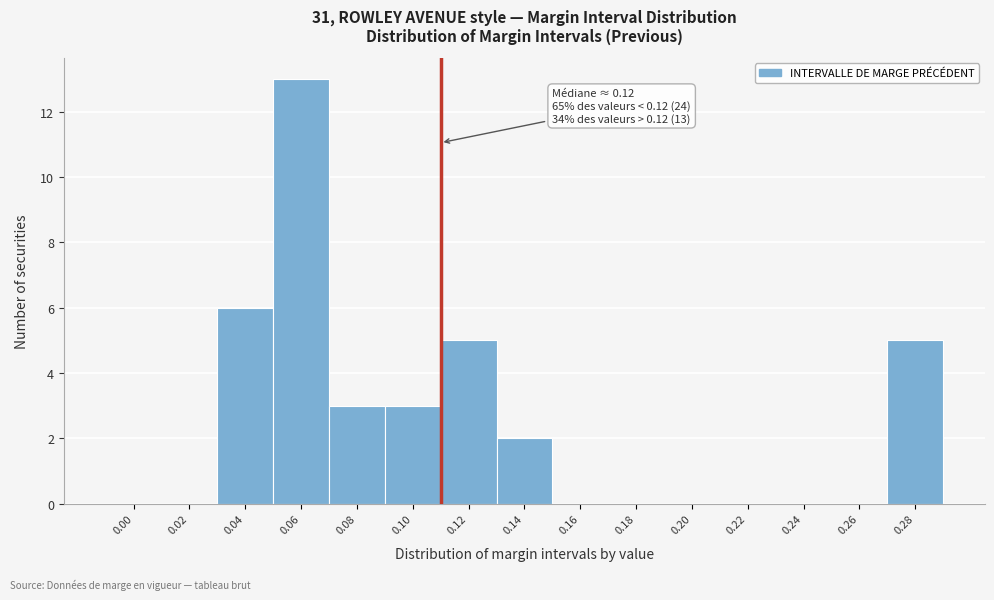

Reading right to left, what are all the values shown in this chart?

0.28=5	0.26=0	0.24=0	0.22=0	0.20=0	0.18=0	0.16=0	0.14=2	0.12=5	0.10=3	0.08=3	0.06=13	0.04=6	0.02=0	0.00=0